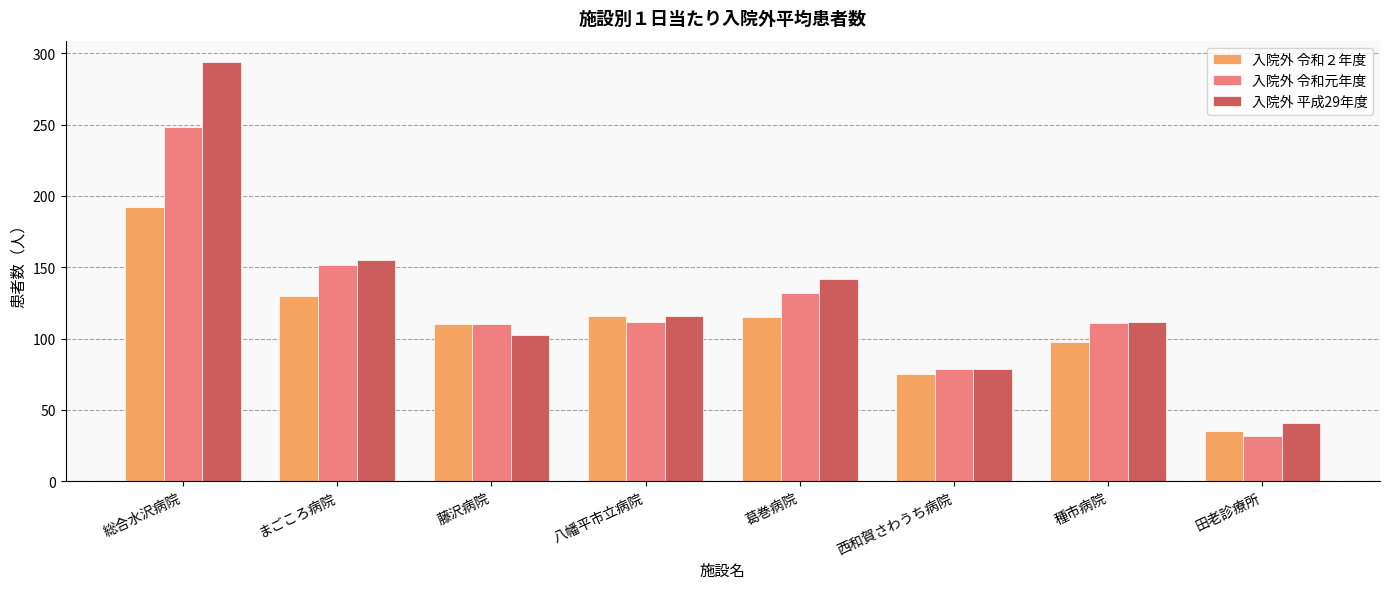

Which series has the largest total across all categories?

入院外 平成29年度